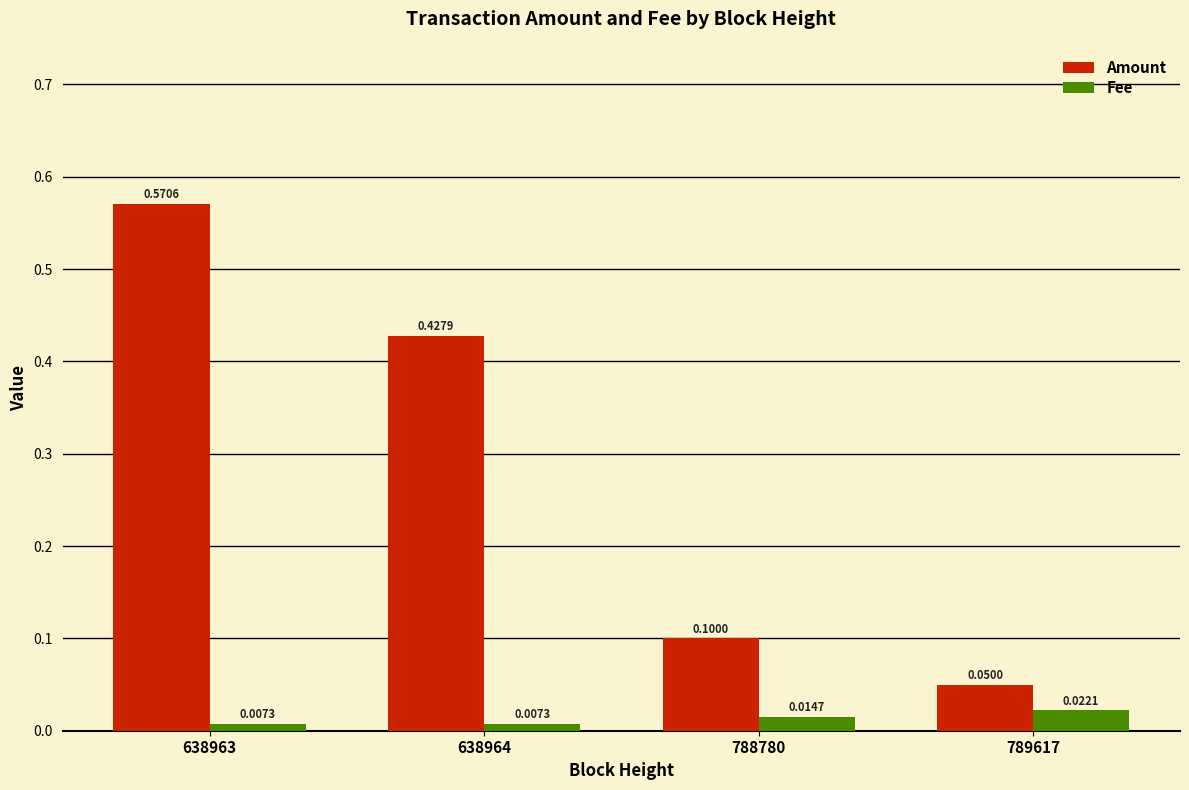

What are all the series names shown in the legend?

Amount, Fee